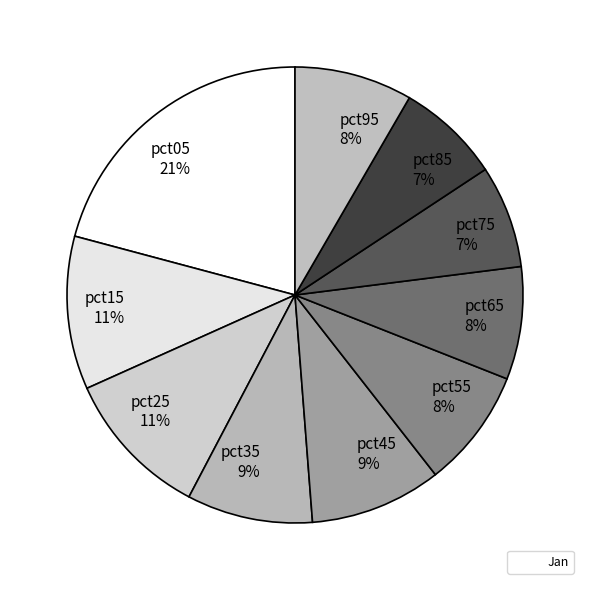

Is it true that pct25 11% is 11% of the pie?

True